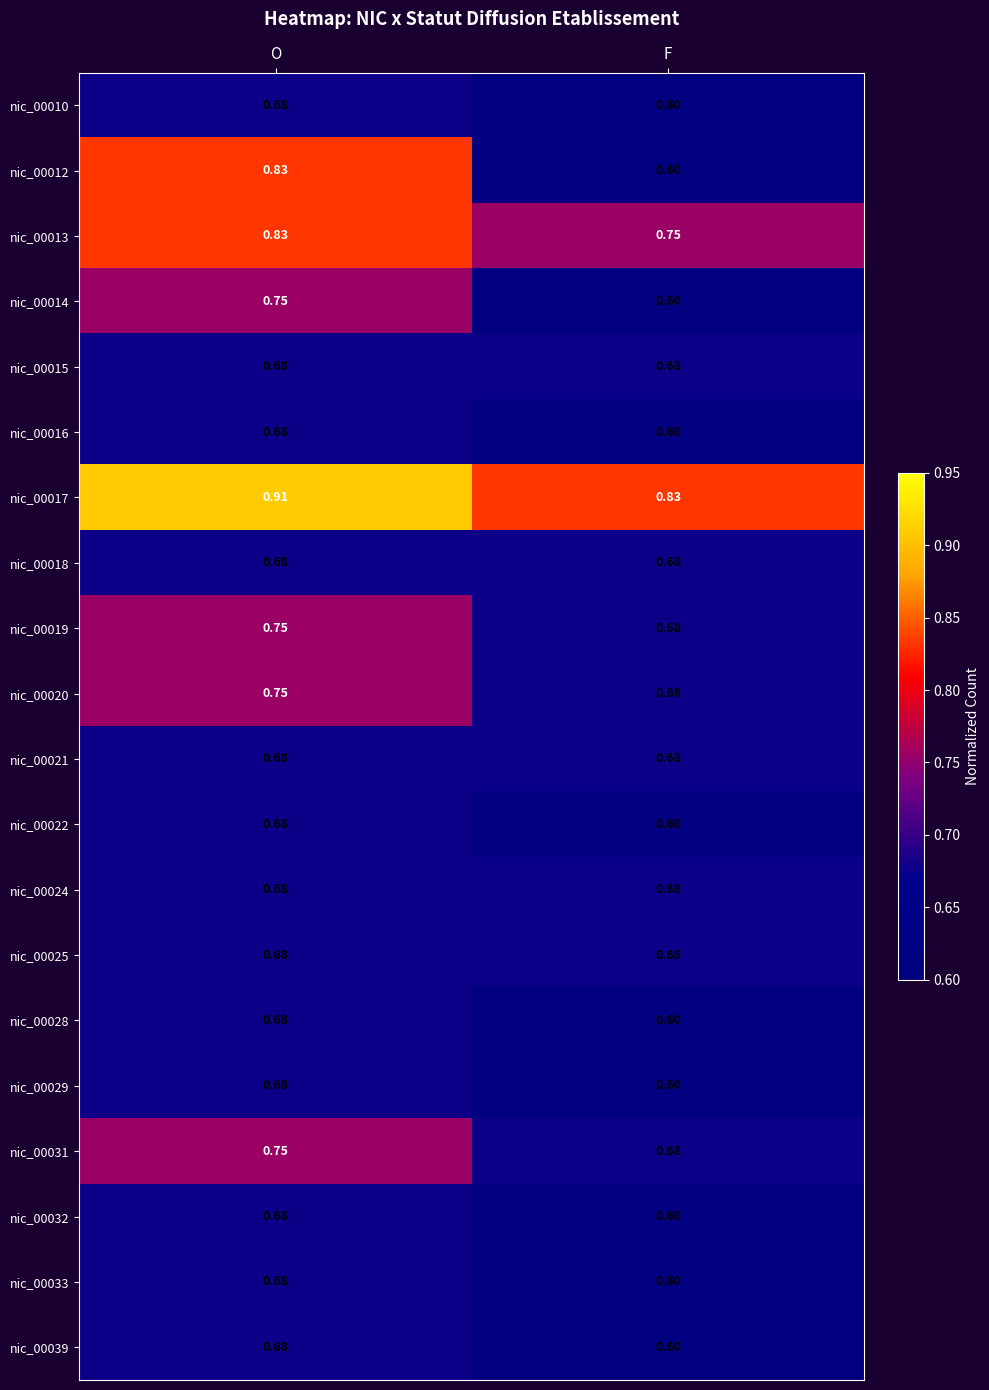

At which label is nic_00020 closest to 0?

F